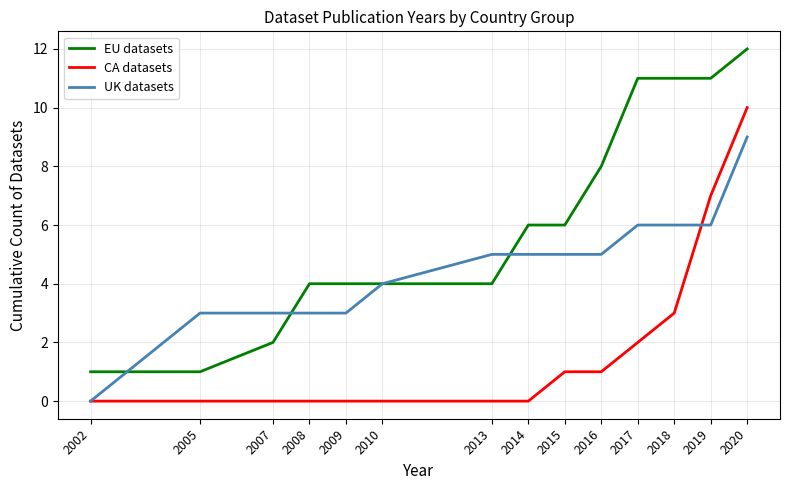

Is it true that UK datasets equals 6 at 2017?

True